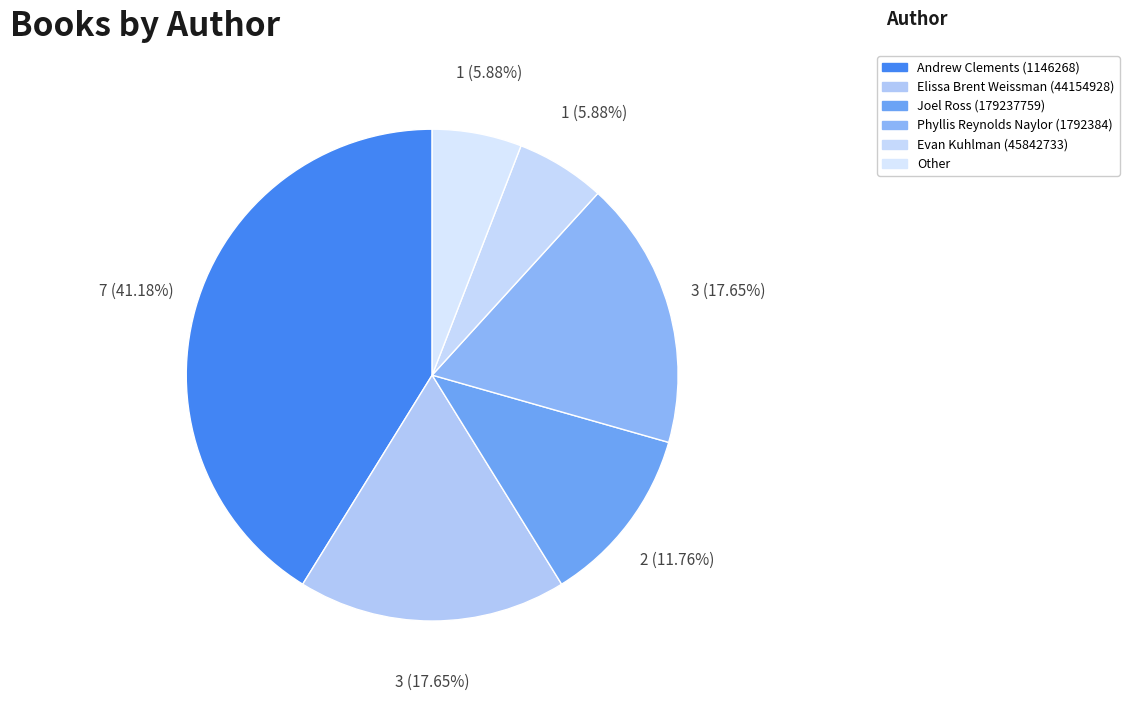

What is the ratio of the value at Other to the value at Joel Ross (179237759)?

0.5